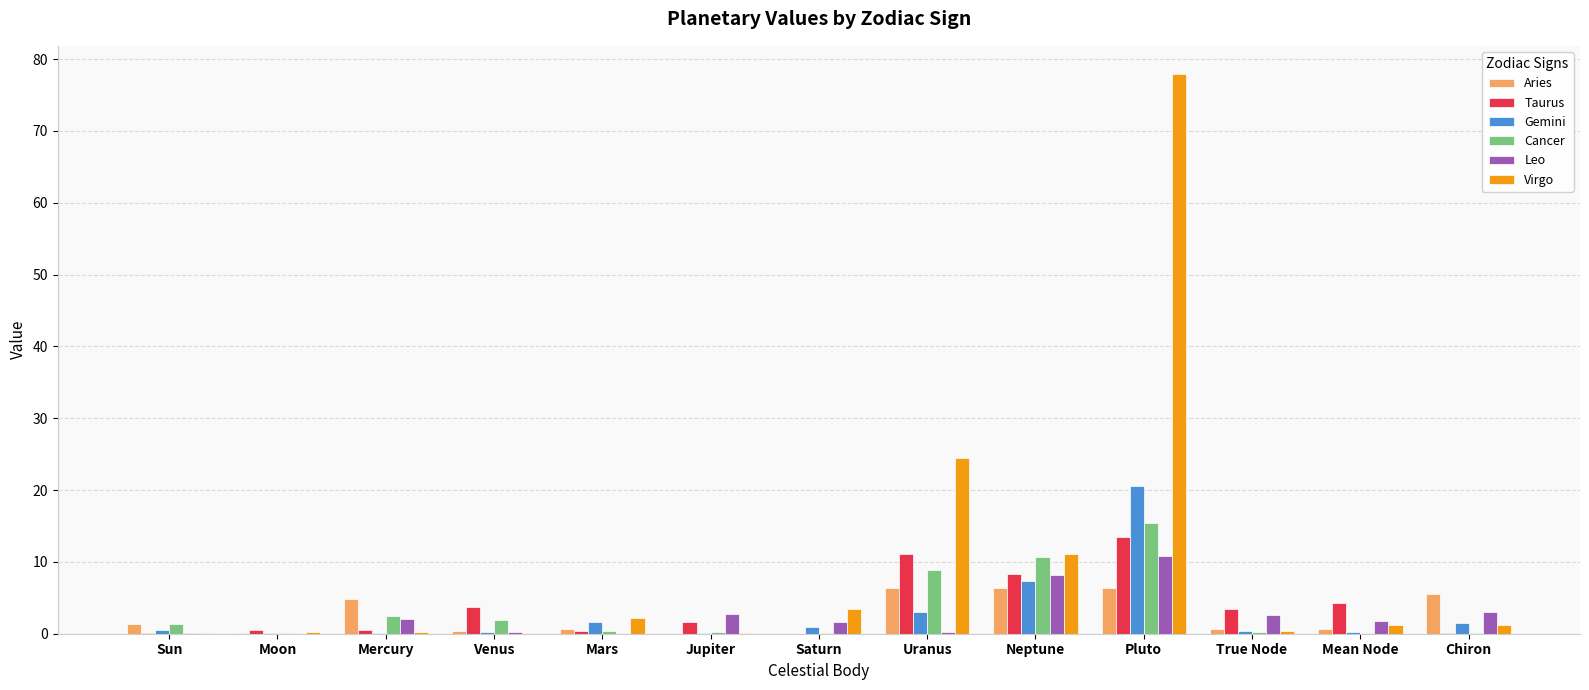

Does the chart contain stacked bars?

No